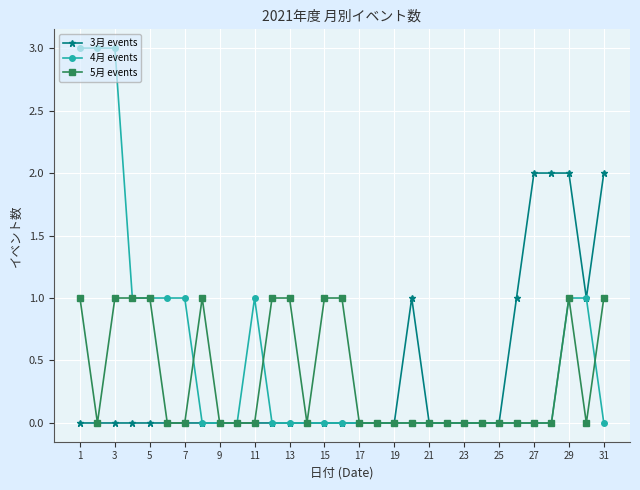

Which series has the largest total across all categories?

4月 events